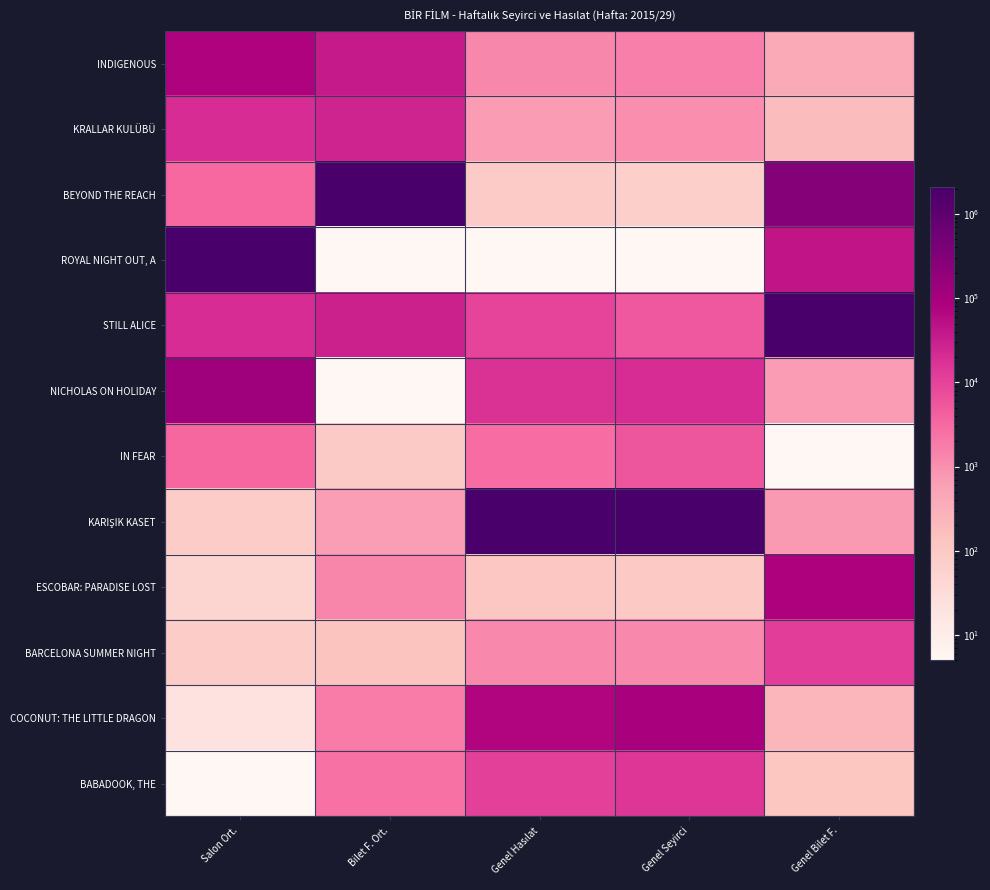

At which category does the chart reach its peak across all series?

Bilet F. Ort.